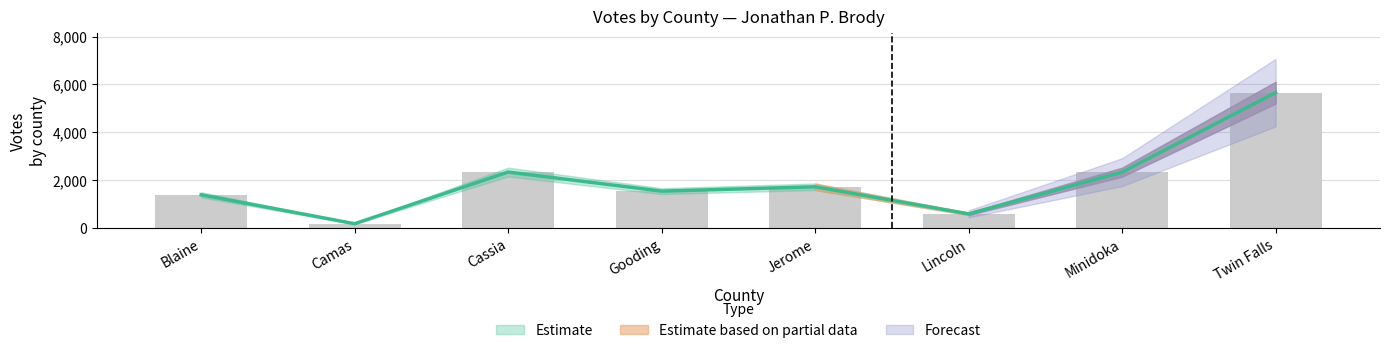

Are the bars horizontal?

No